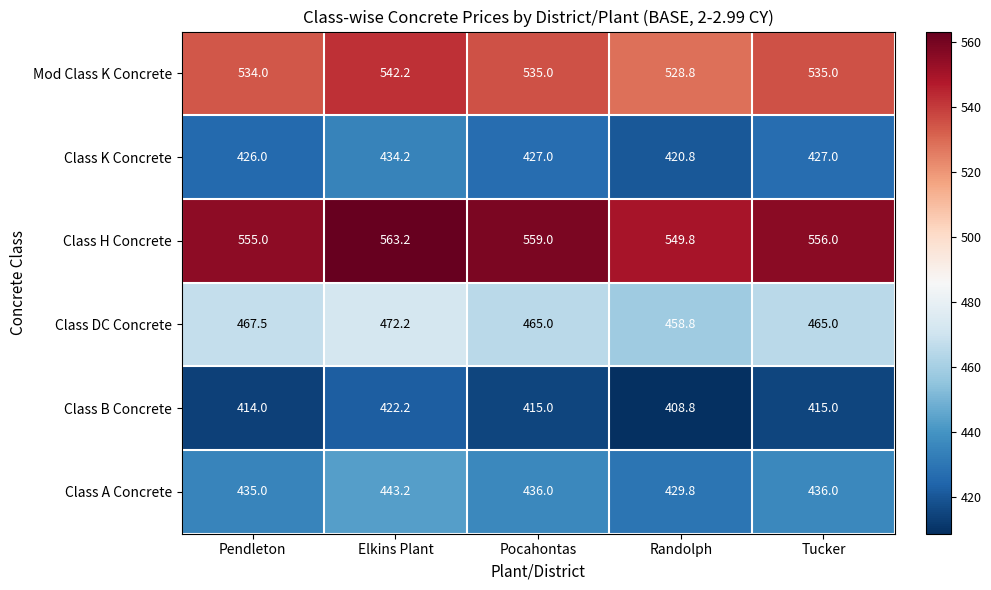

What is the difference between the highest and lowest values at Pocahontas?

144.0